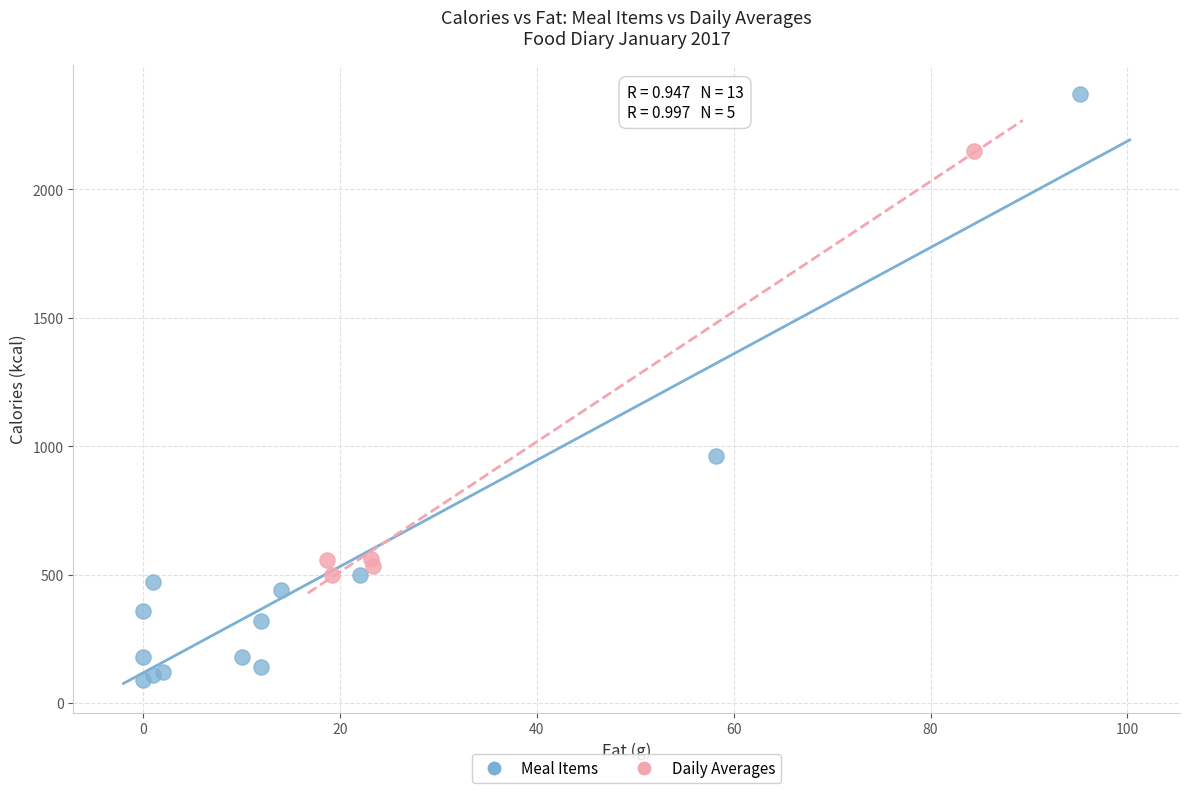

Which series reaches the minimum Y coordinate?

Meal Items